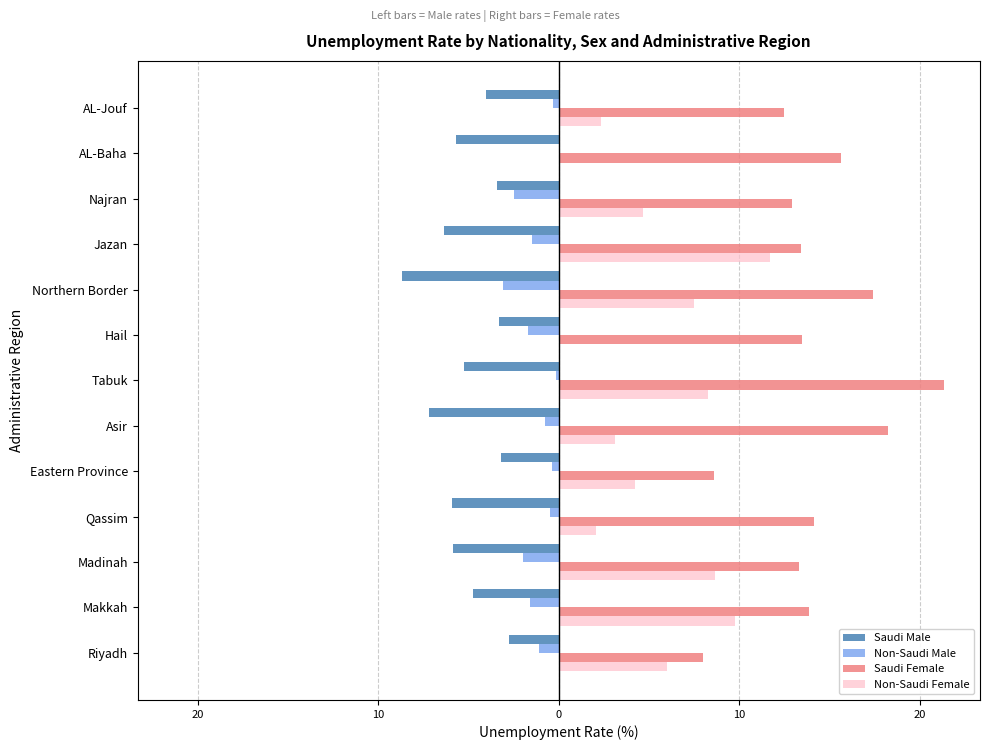

What are all the series names shown in the legend?

Saudi Male, Non-Saudi Male, Saudi Female, Non-Saudi Female